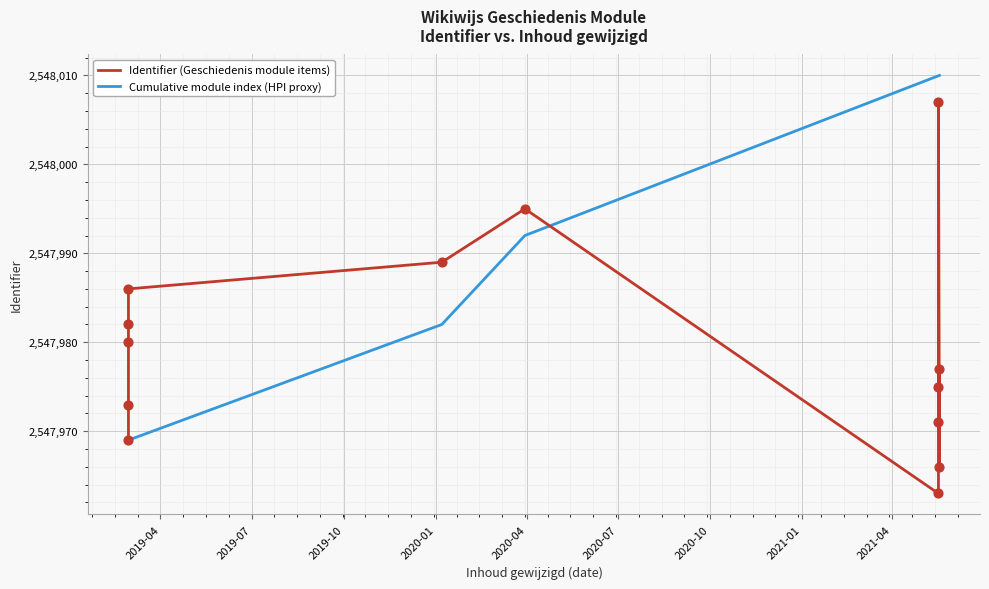

What is the ratio of the value at 2021-05-17 to the value at 2021-05-17?

1.0